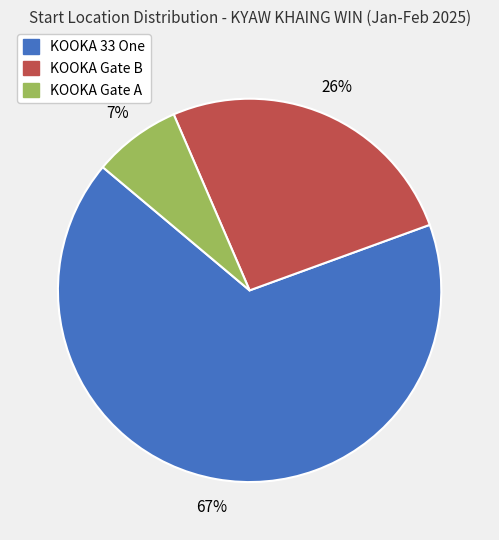

What percentage is the KOOKA Gate B slice, to the nearest percent?

26%